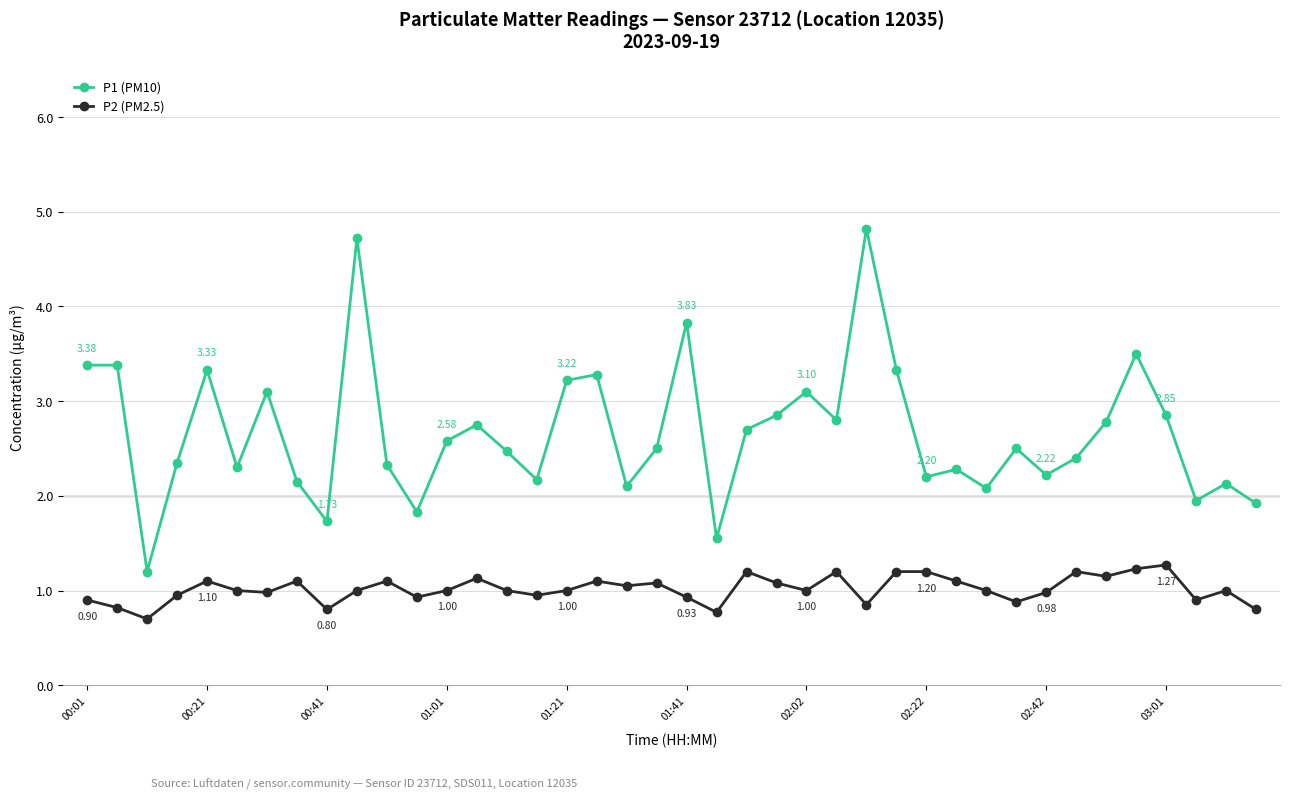

What is the difference between the maximum and minimum values in the P1 (PM10) series?

3.6